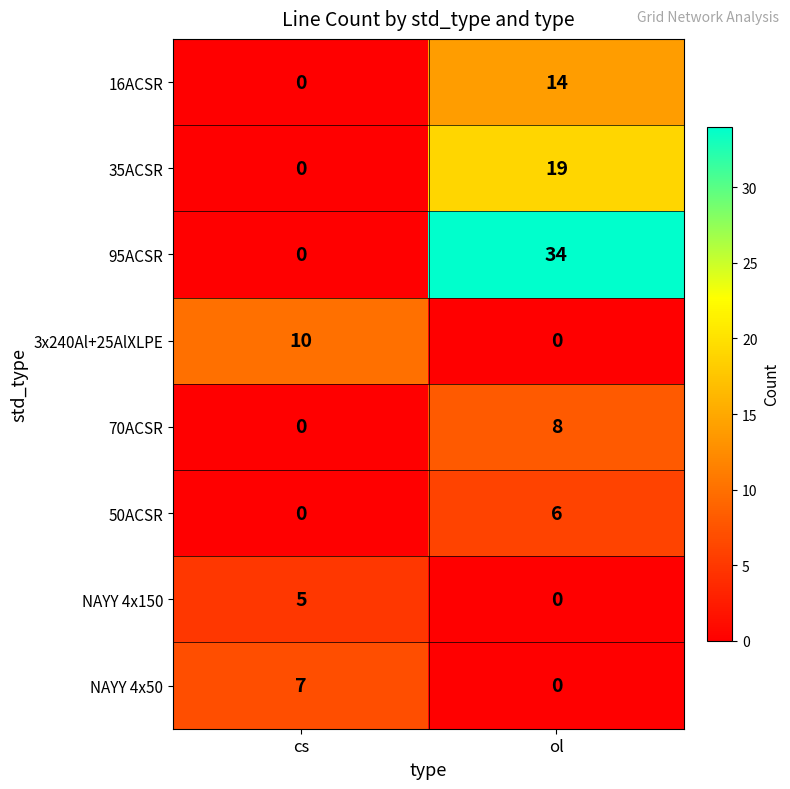

Reading left to right, extract all data points from this chart.

16ACSR: cs=0	ol=14
35ACSR: cs=0	ol=19
95ACSR: cs=0	ol=34
3x240Al+25AlXLPE: cs=10	ol=0
70ACSR: cs=0	ol=8
50ACSR: cs=0	ol=6
NAYY 4x150: cs=5	ol=0
NAYY 4x50: cs=7	ol=0